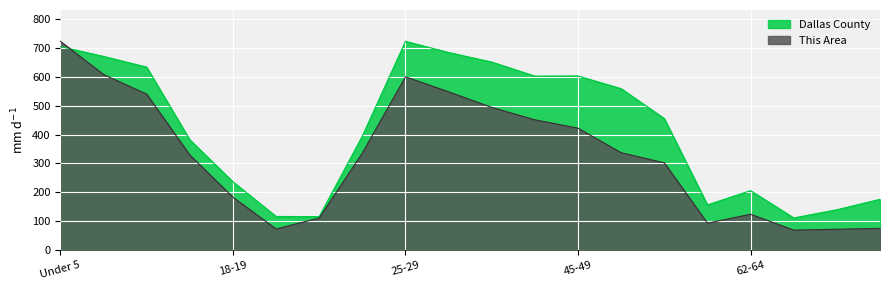

List the series in order of their overall mean, highest first.

Dallas County, This Area